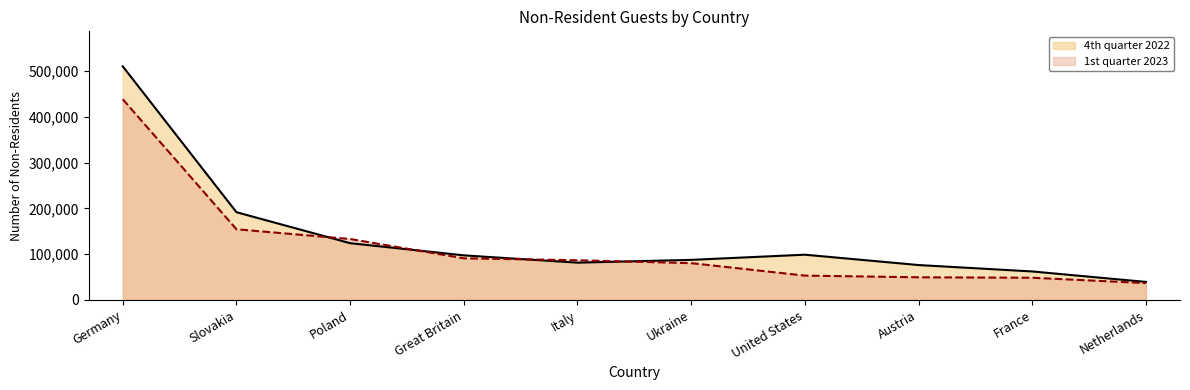

What are all the series names shown in the legend?

4th quarter 2022, 1st quarter 2023